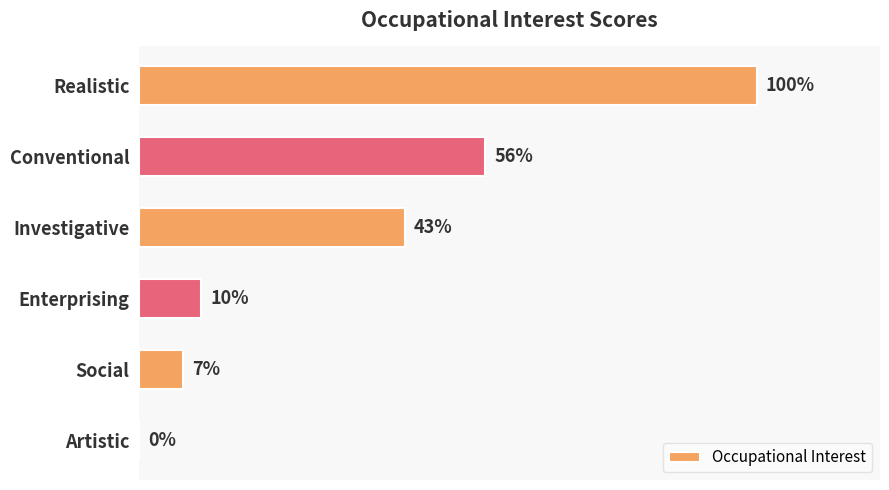

Are the bars horizontal?

Yes